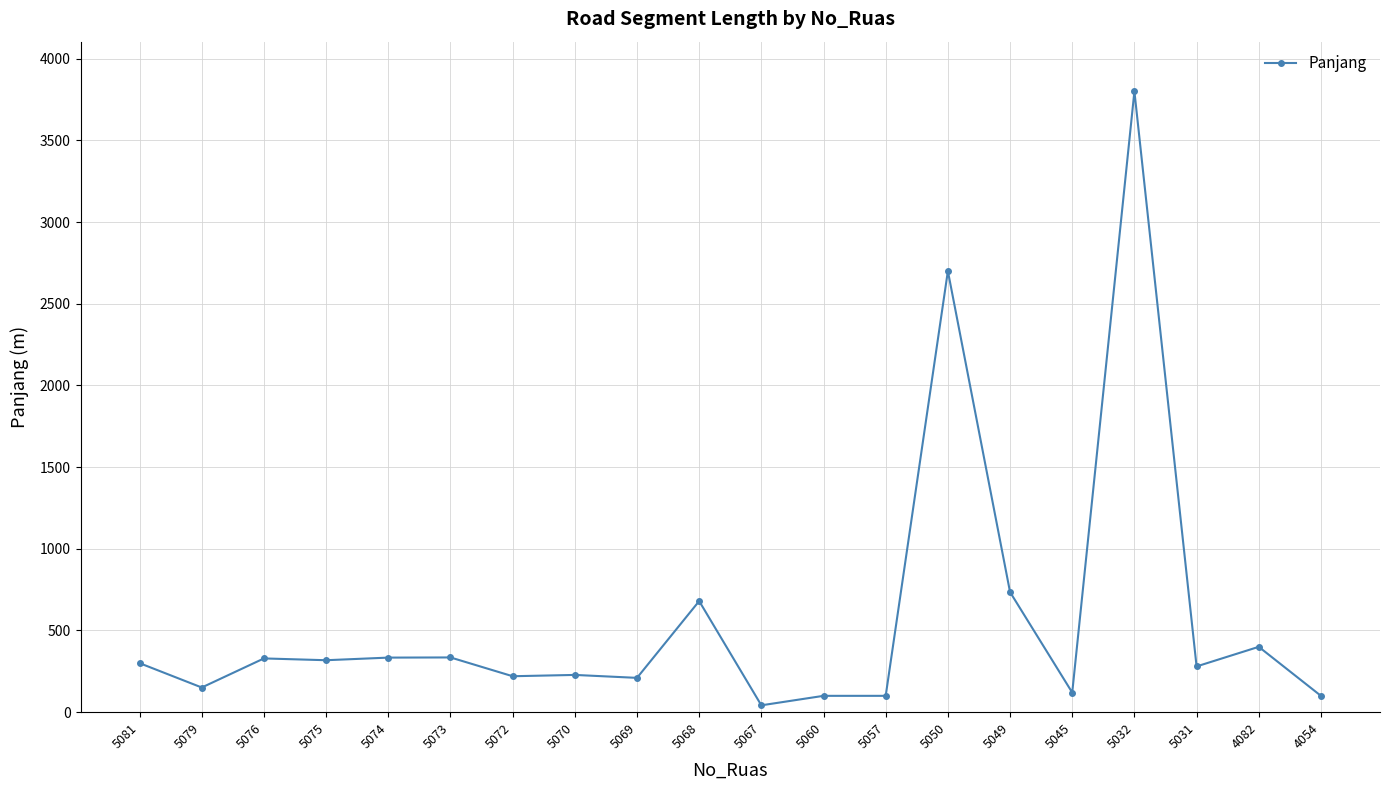

How many lines are shown in the chart?

1